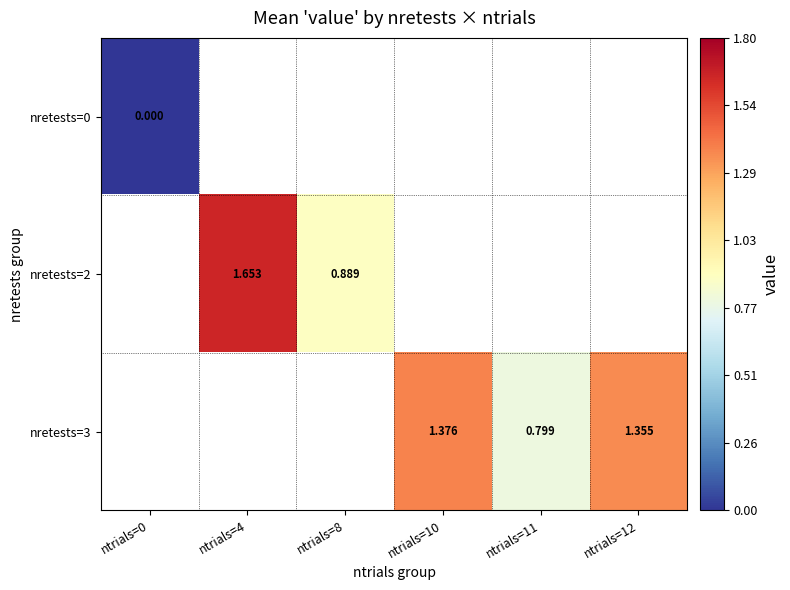

What is the sum of the nretests=3 values at ntrials=12 and ntrials=11?

2.2